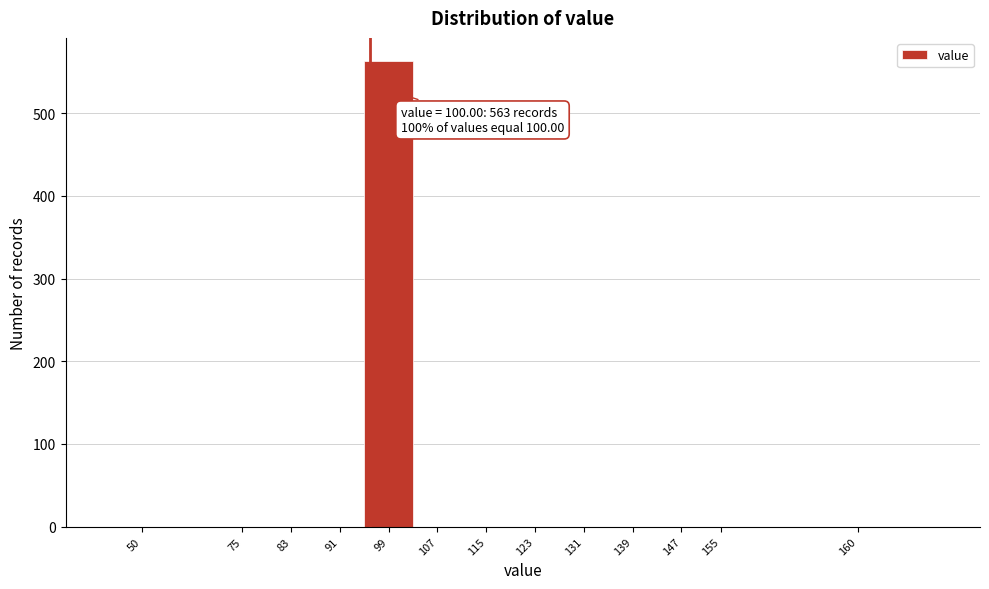

Reading right to left, extract all data points from this chart.

160=0	155=0	147=0	139=0	131=0	123=0	115=0	107=0	99=563	91=0	83=0	75=0	50=0